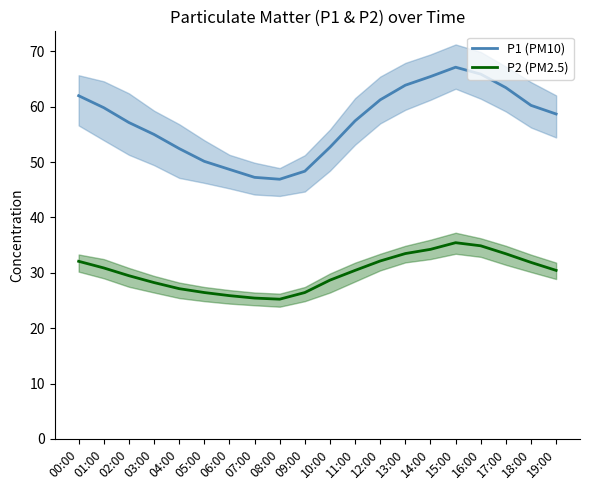

Rank the series at 06:00 from highest to lowest value.

P1 (PM10), P2 (PM2.5)